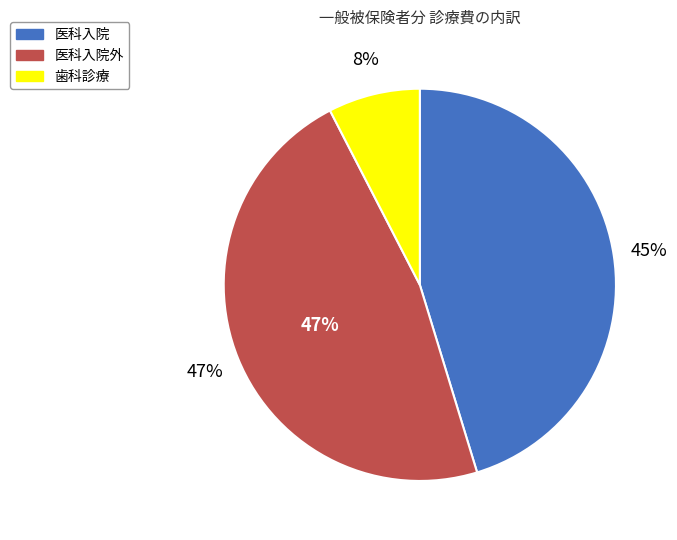

What is the change in value from 医科入院外 to 歯科診療?

-5328600045